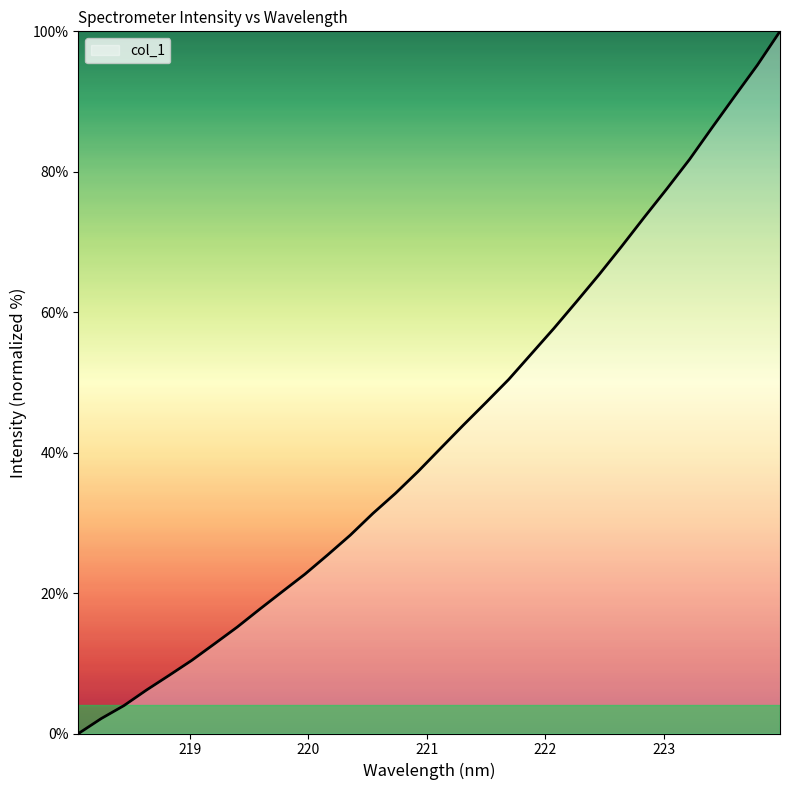

What is the difference between the maximum and minimum values?

100.0